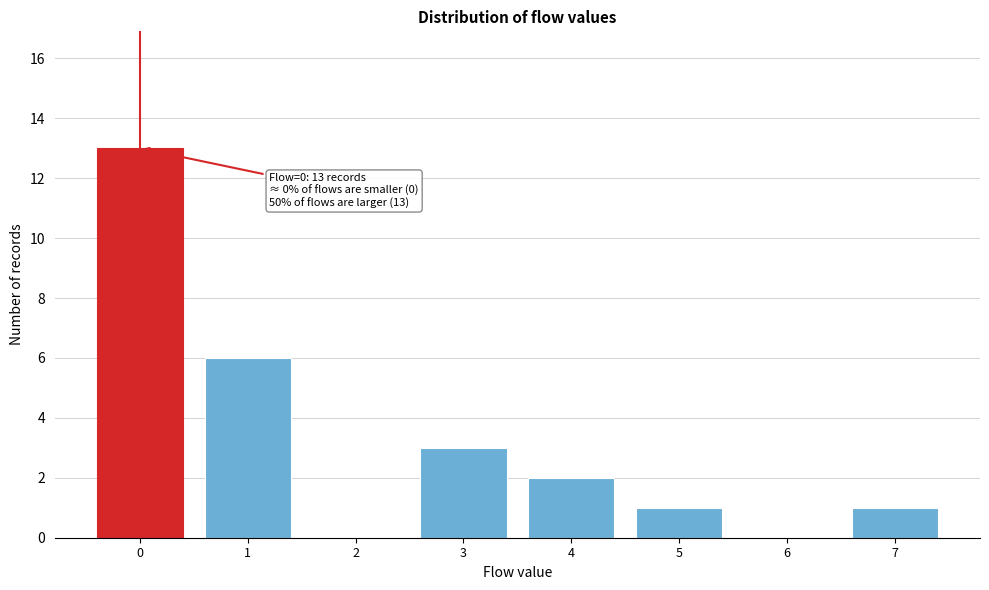

Over which range of the x-axis is the bar tallest?

-0.5 to 0.5